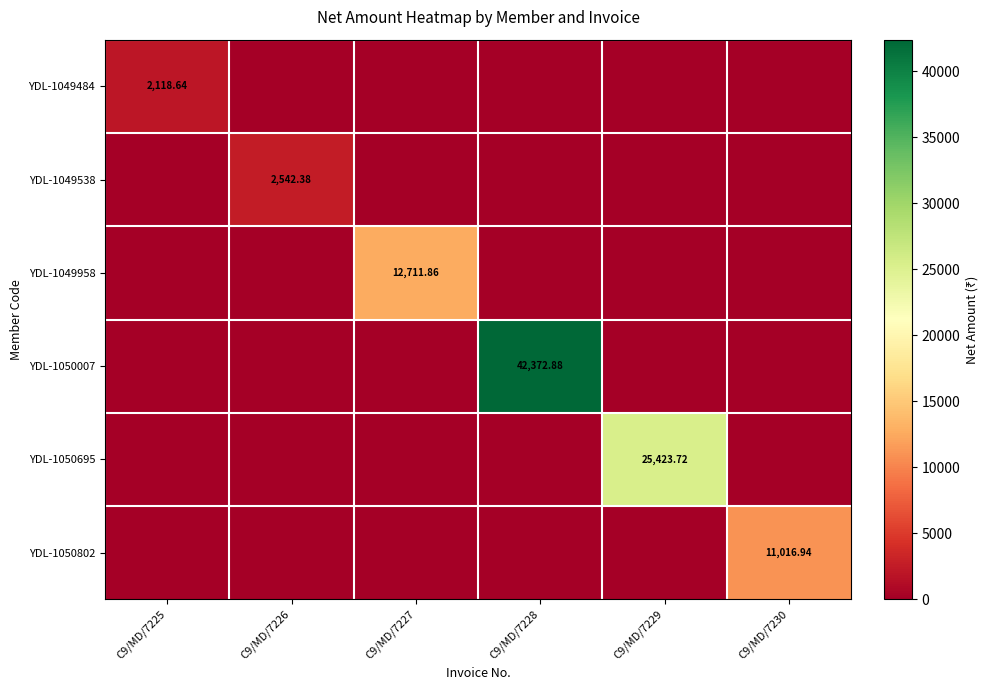

How many series are shown in this chart?

6